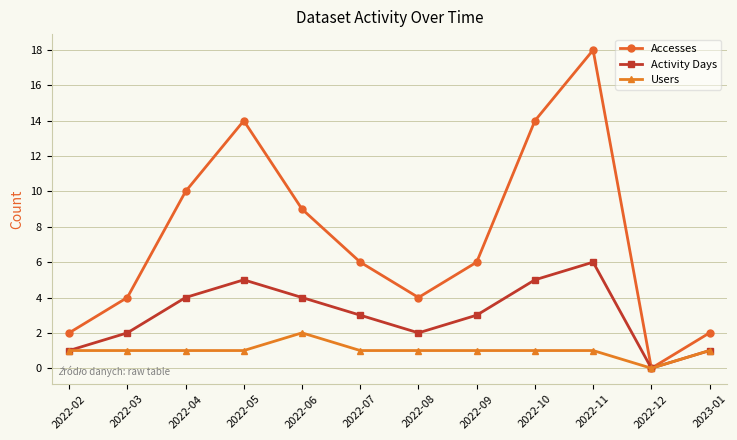

Is the value of Activity Days at 2022-11 greater than the value of Users at 2022-07?

Yes